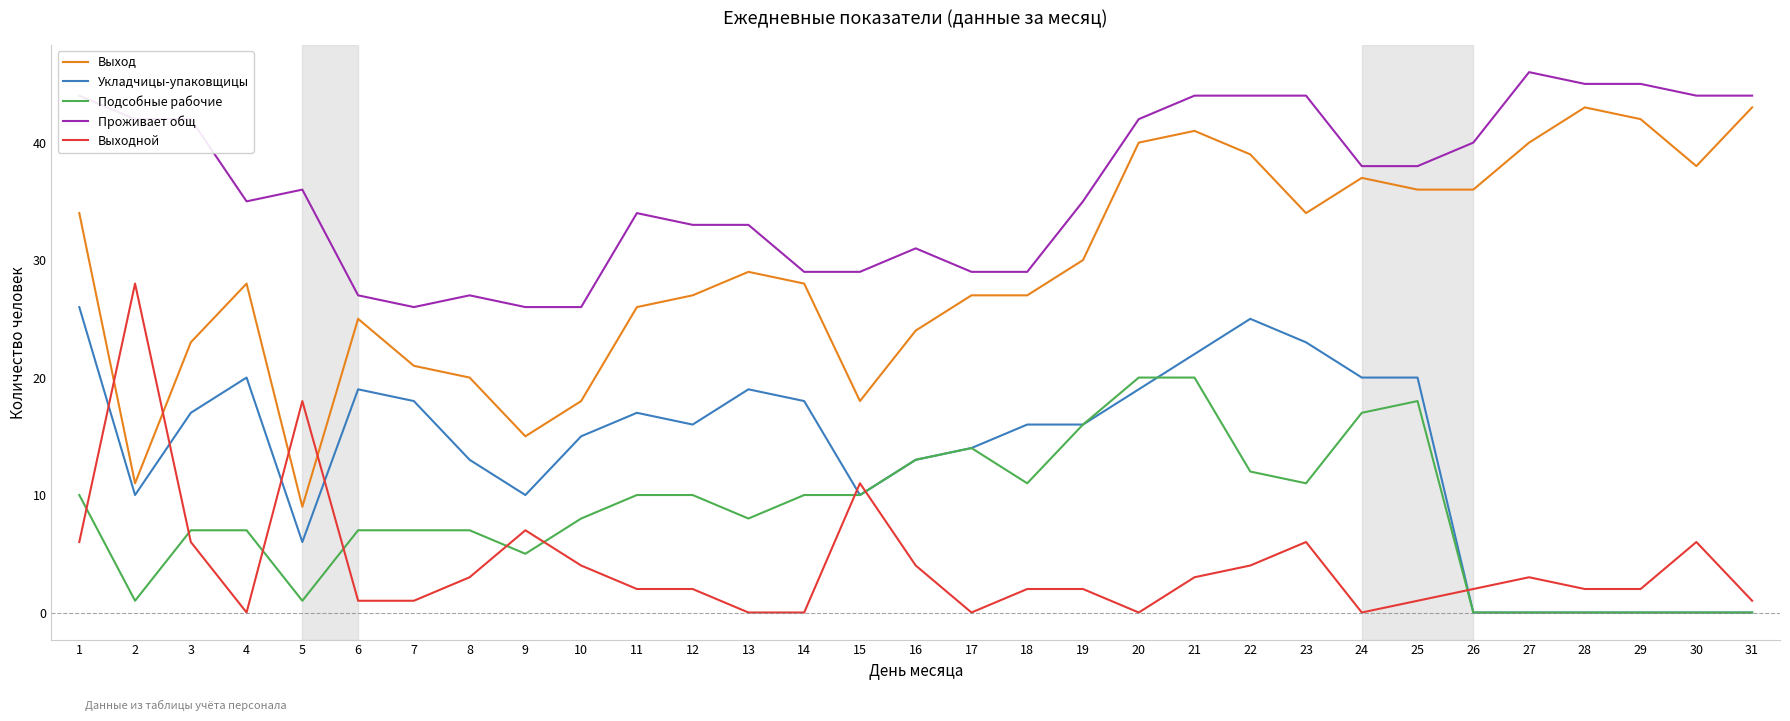

Which series has the largest range (max minus min)?

Выход